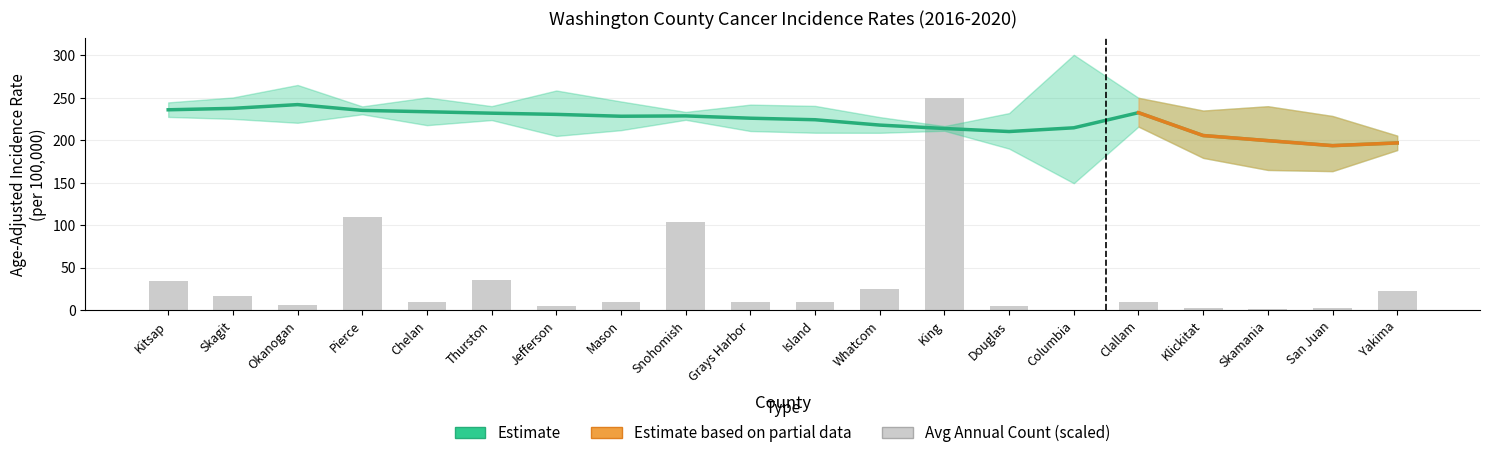

Reading left to right, extract all data points from this chart.

Age-Adjusted Rate: Kitsap=235.8	Skagit=237.5	Okanogan=241.9	Pierce=235.1	Chelan=233.5	Thurston=231.8	Jefferson=230.4	Mason=228.2	Snohomish=228.6	Grays Harbor=225.9	Island=224.1	Whatcom=217.8	King=213.8	Douglas=210.2	Columbia=214.6	Clallam=232.4	Klickitat=205.5	Skamania=199.5	San Juan=193.6	Yakima=196.8
Average Annual Count (scaled): Kitsap=34.6	Skagit=16.4	Okanogan=5.8	Pierce=109.8	Chelan=9.6	Thurston=35.0	Jefferson=4.6	Mason=9.1	Snohomish=103.3	Grays Harbor=10.1	Island=10.0	Whatcom=24.6	King=250.0	Douglas=4.5	Columbia=0.5	Clallam=9.9	Klickitat=2.8	Skamania=1.5	San Juan=2.1	Yakima=23.0